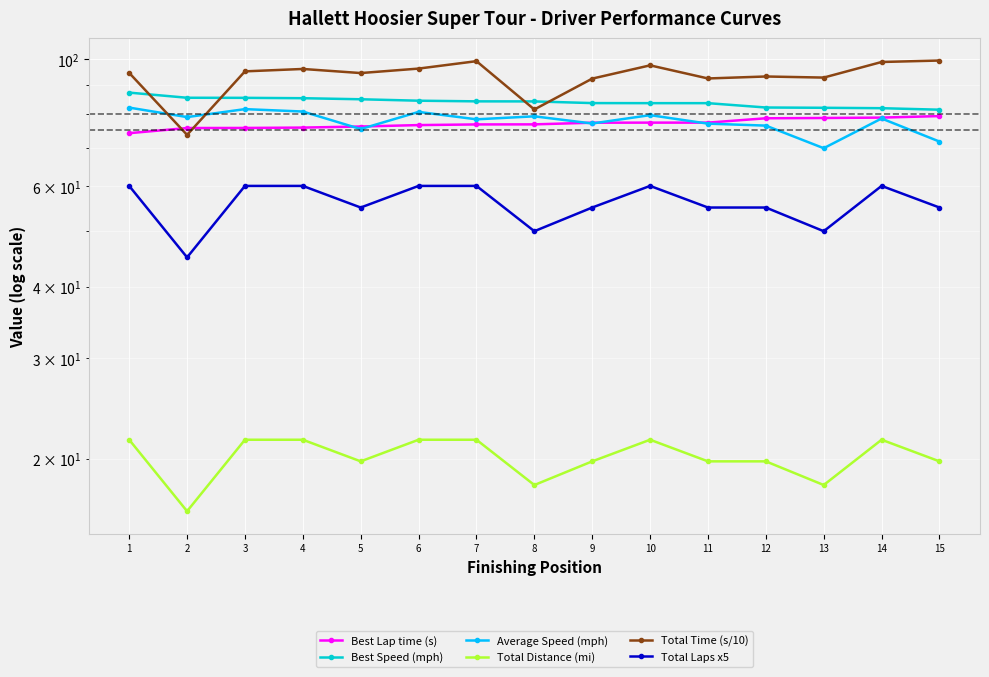

True or false: Best Speed (mph) has more than 1 interior local peaks.

False